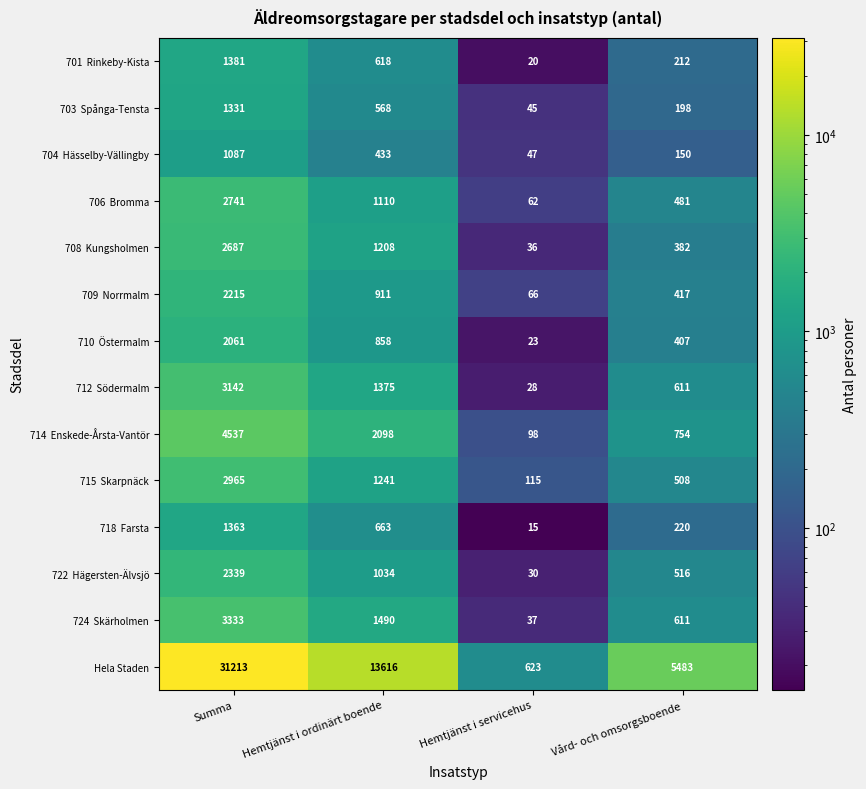

Rank the categories by Hela Staden value from highest to lowest.

Summa, Hemtjänst i ordinärt boende, Vård- och omsorgsboende, Hemtjänst i servicehus